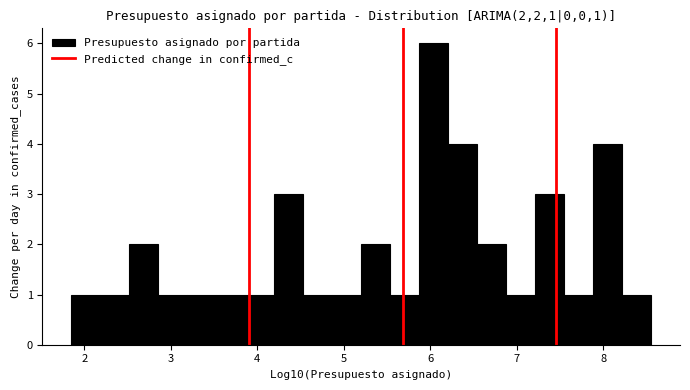

Read against the x-axis, roughly where is the centre of the tallest bar?

6.0